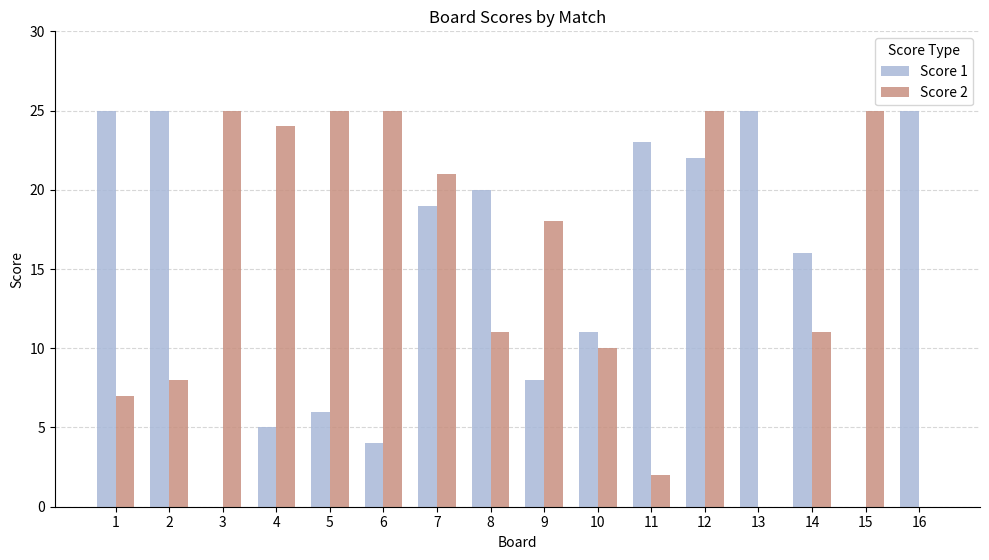

At which category is the sum across all series the highest?

12